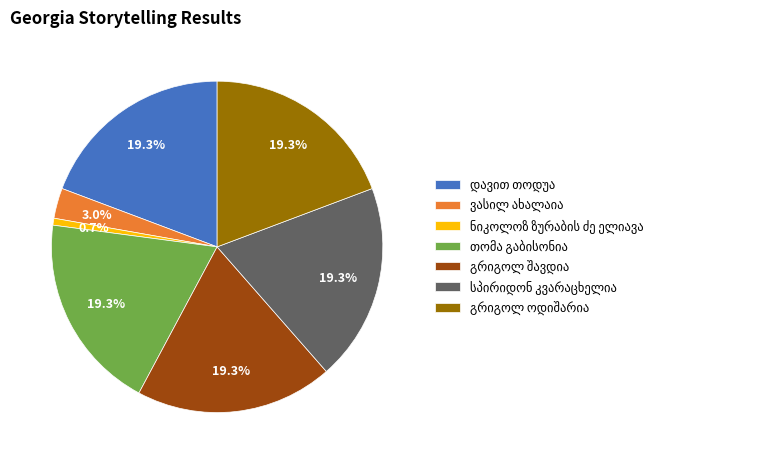

Does any single category account for the majority?

No